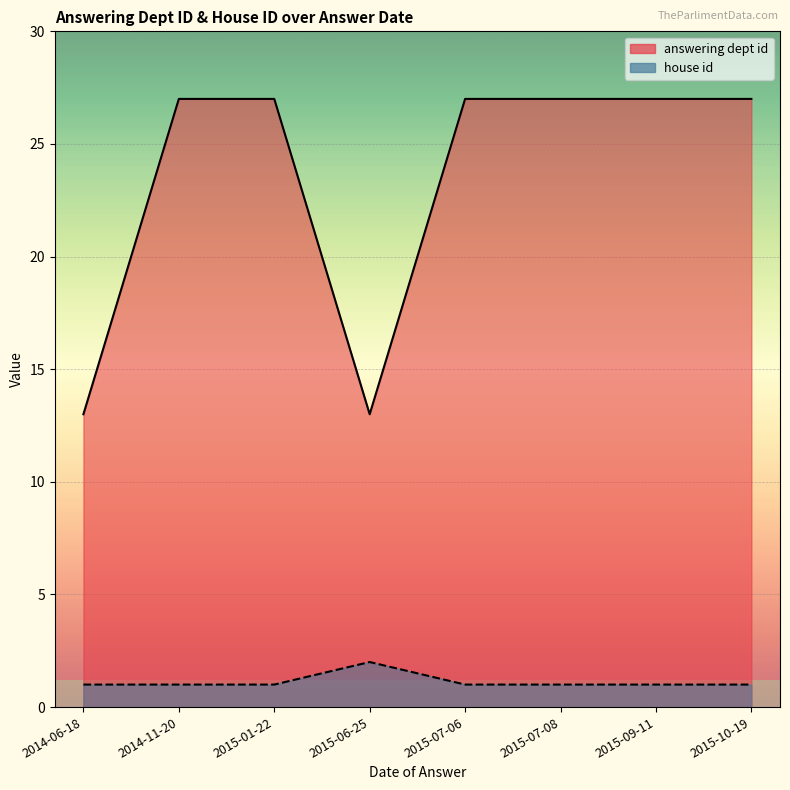

Rank the series by their maximum value, from highest to lowest.

answering dept id, house id